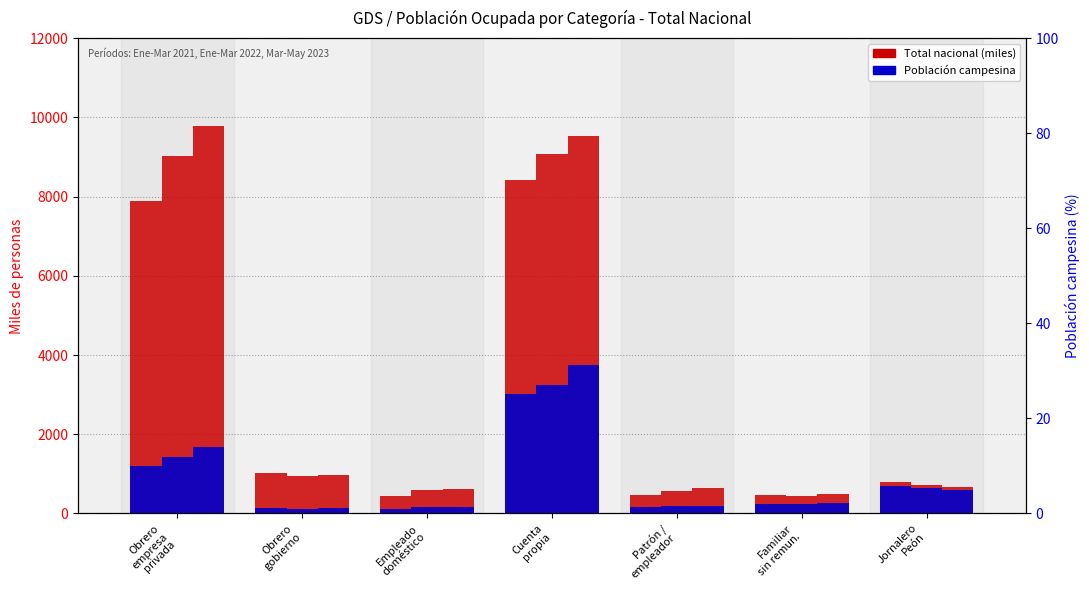

At how many categories does at least one series exceed 5966?

2